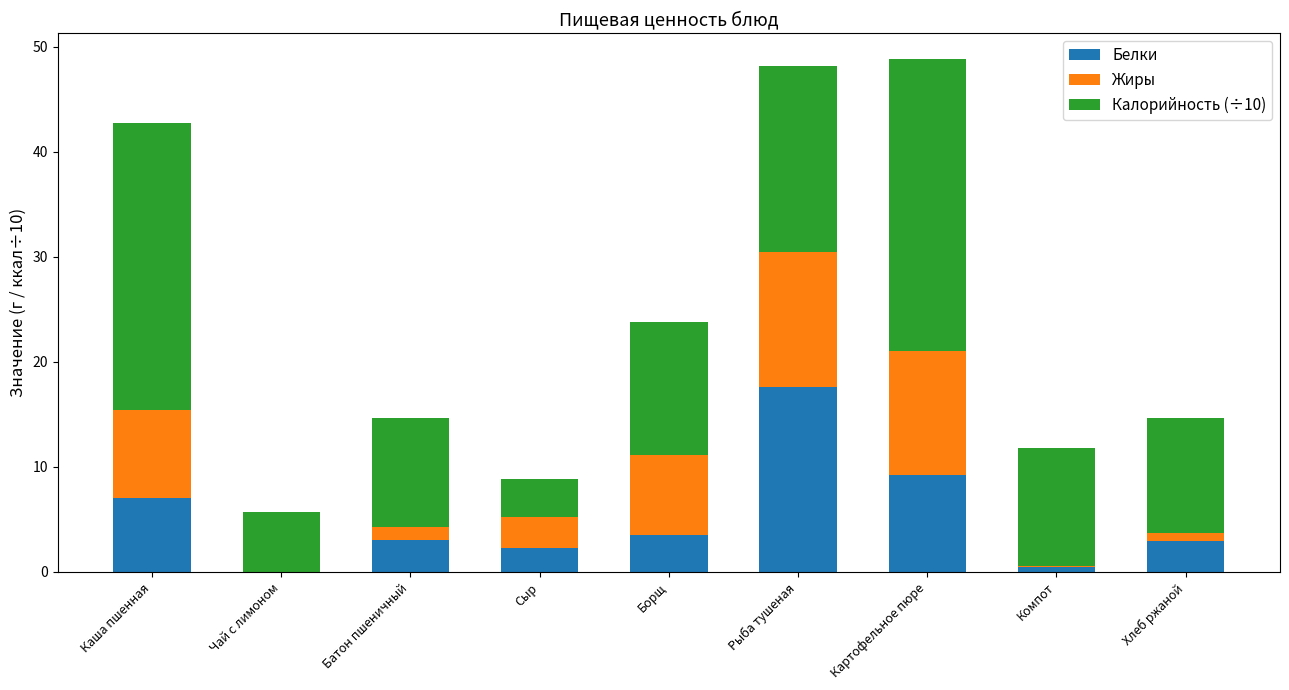

How many values in Белки are above zero?

8